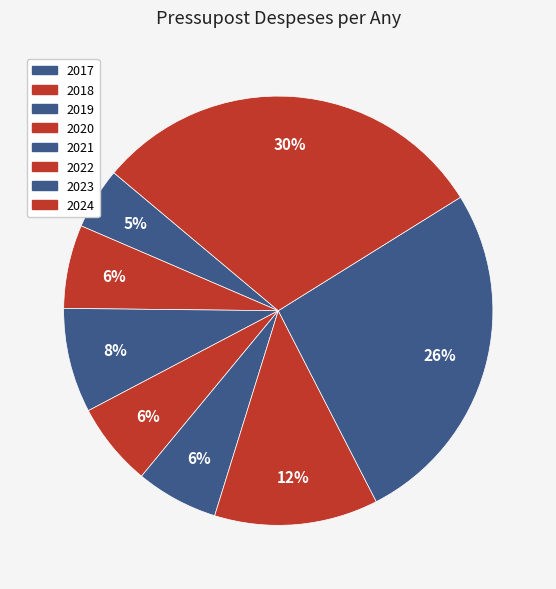

Which has a higher value, 2021 or 2018?

2018